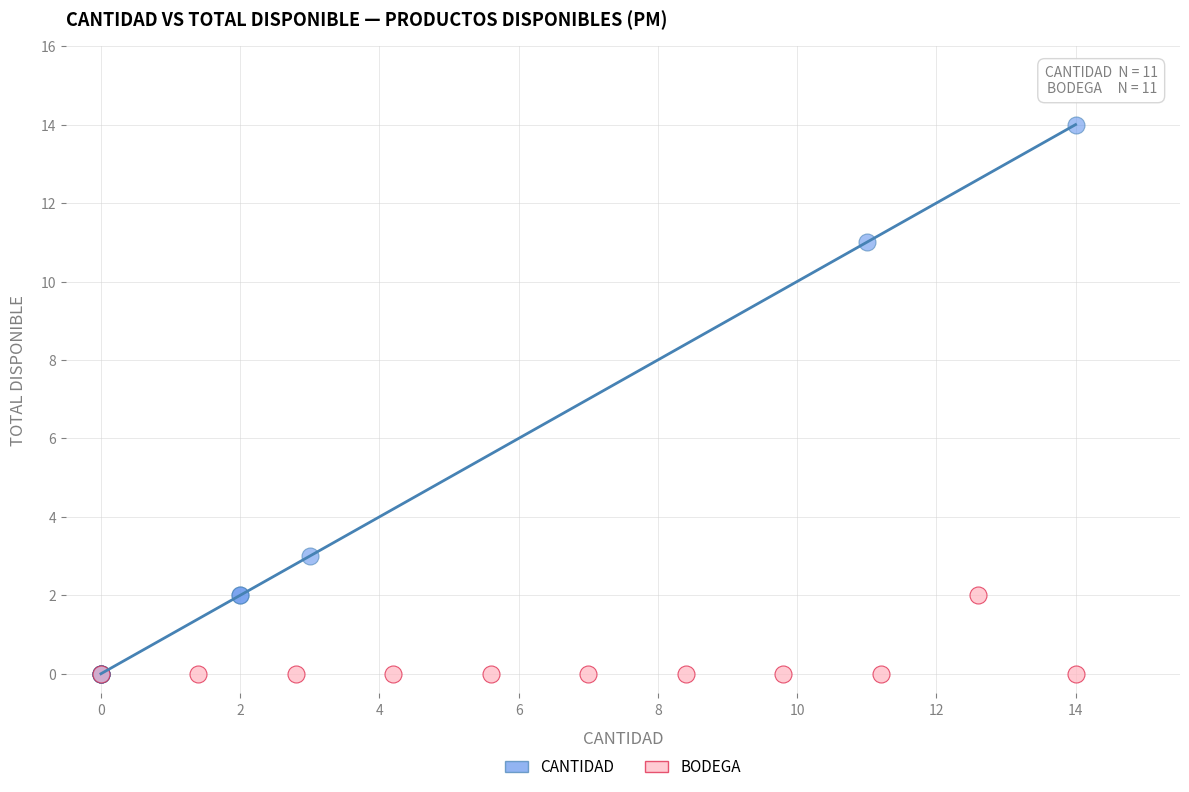

Which series reaches the maximum Y coordinate?

CANTIDAD